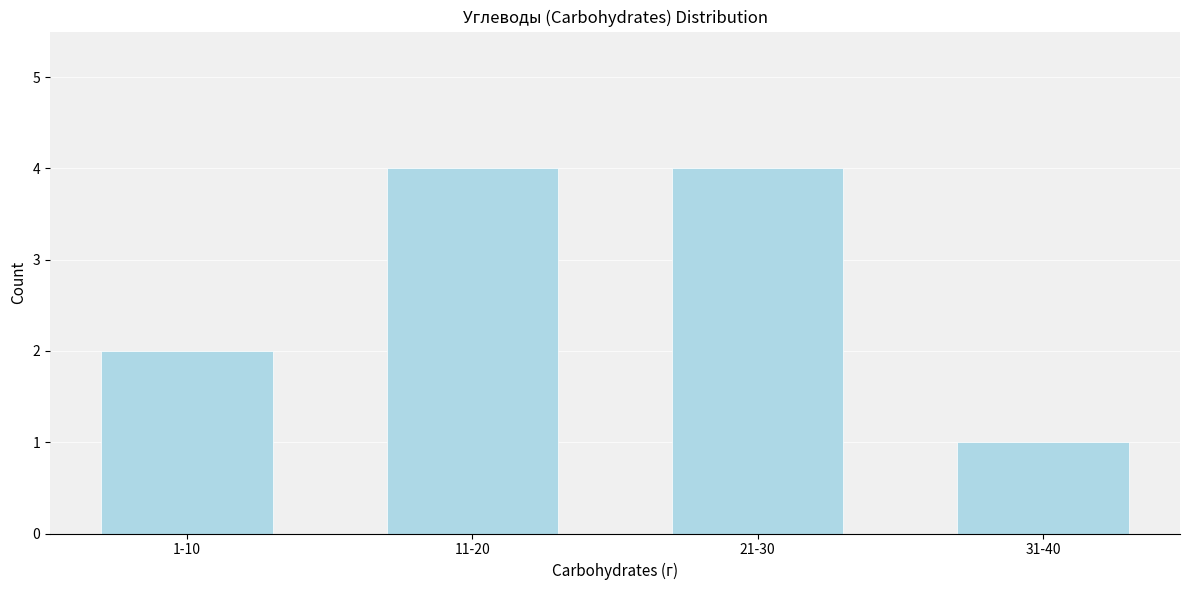

Reading left to right, what are all the values shown in this chart?

1-10=2	11-20=4	21-30=4	31-40=1